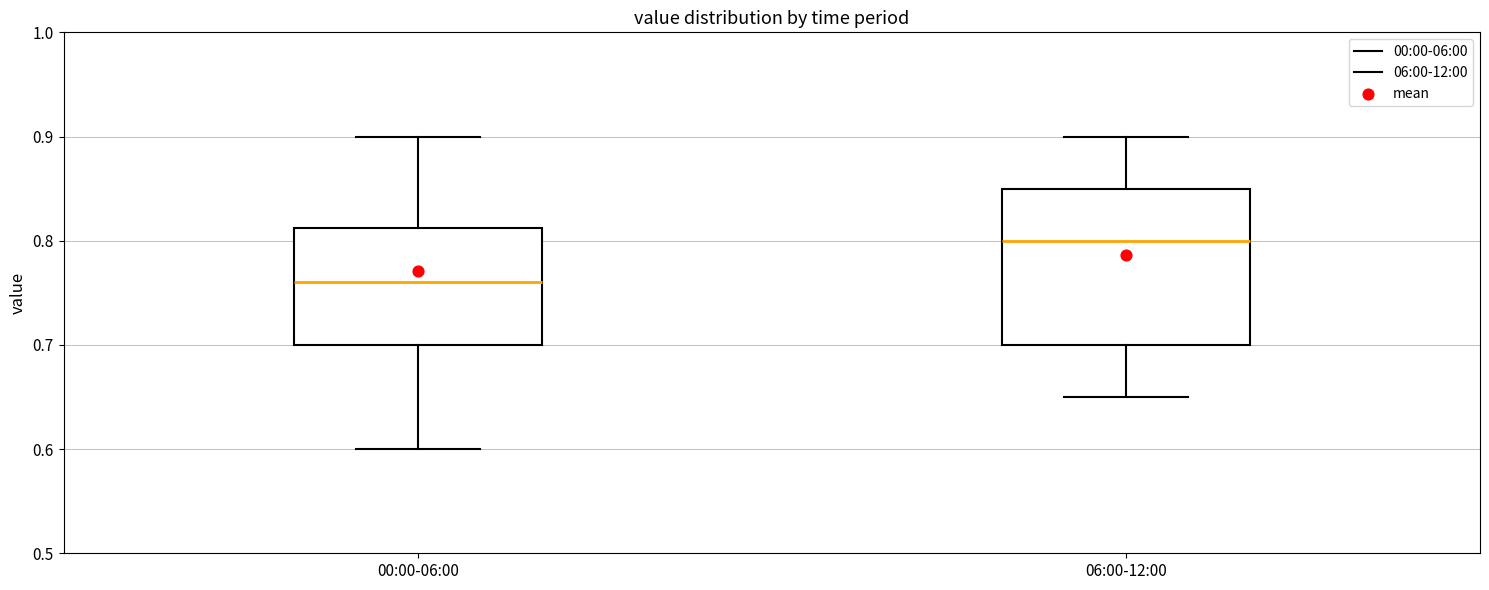

Where does the lower whisker of the box for 00:00-06:00 end on the y-axis? The values are not printed on the chart, so give them approximately, as read against the axis.

0.60